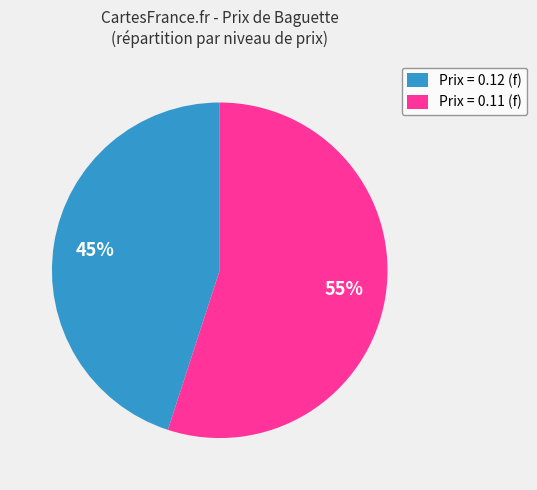

The Prix = 0.12 (f) slice represents 45% of the pie. True or false?

True